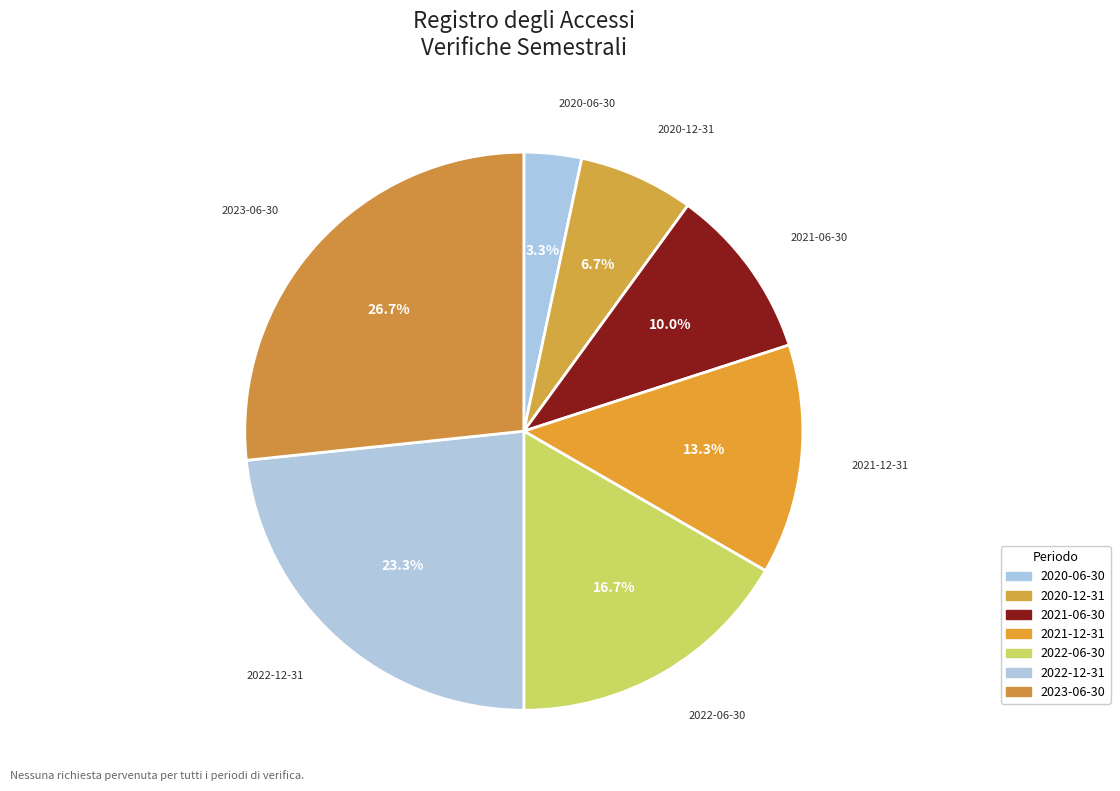

How many segments does this pie chart have?

7